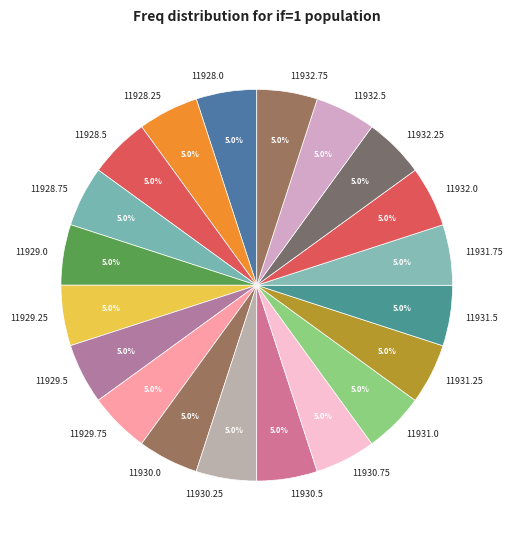

Does 11931.5 account for over 50% of the chart?

No